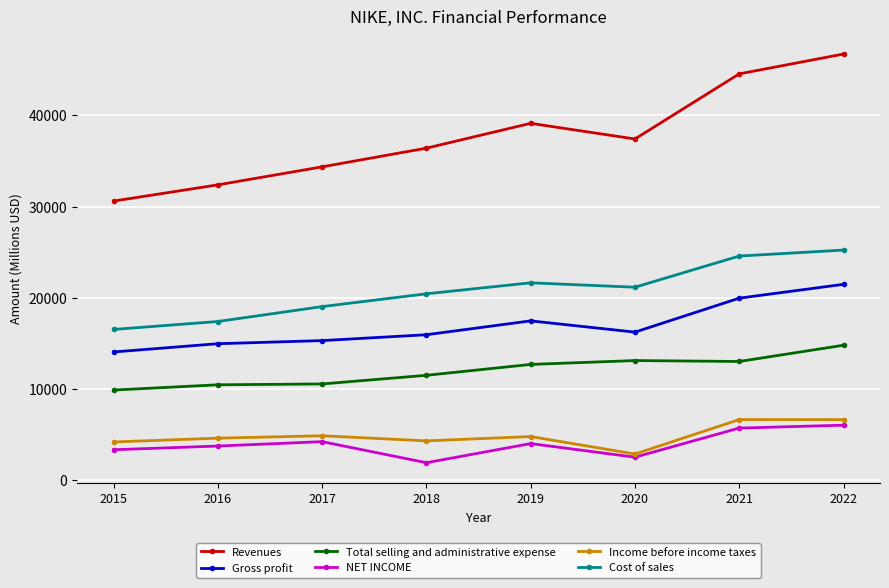

How many categories are shown in the chart?

8